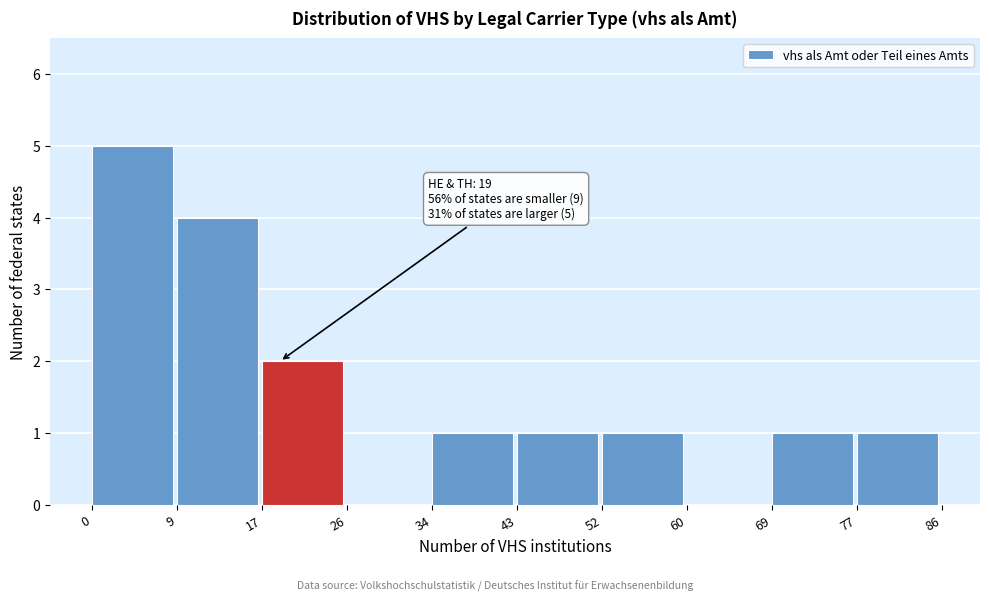

Which range on the x-axis has the tallest bar?

0 to 9